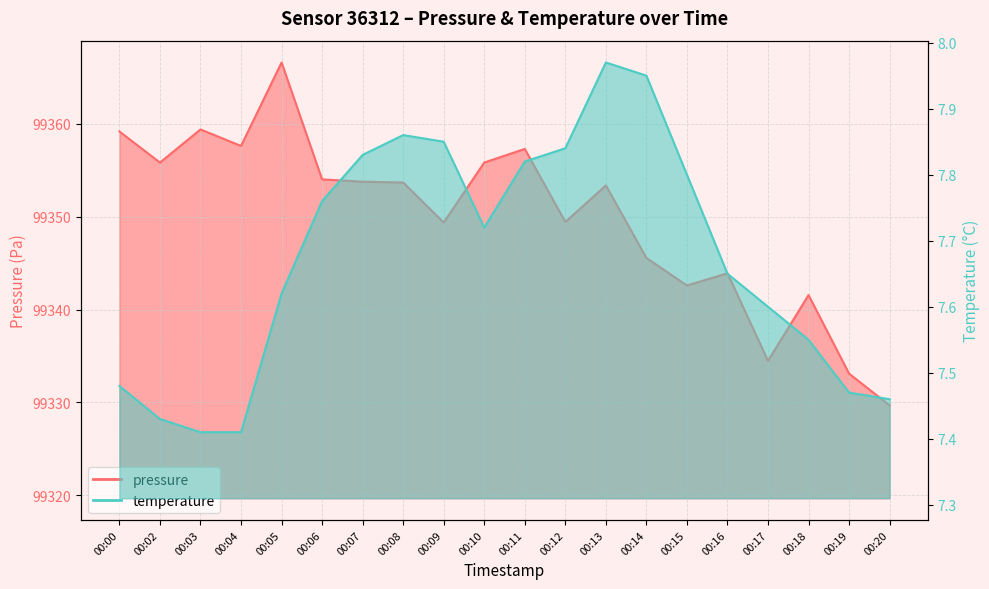

What is the sum of the temperature values at 00:16 and 00:06?

15.4